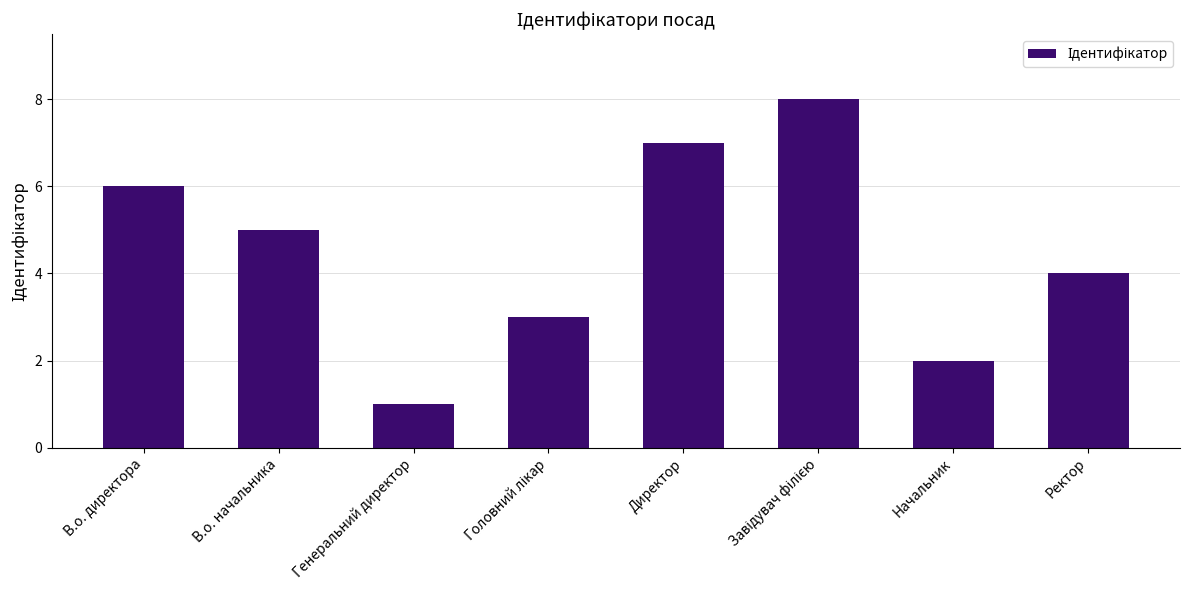

What is the sum of the values at Начальник and Генеральний директор?

3